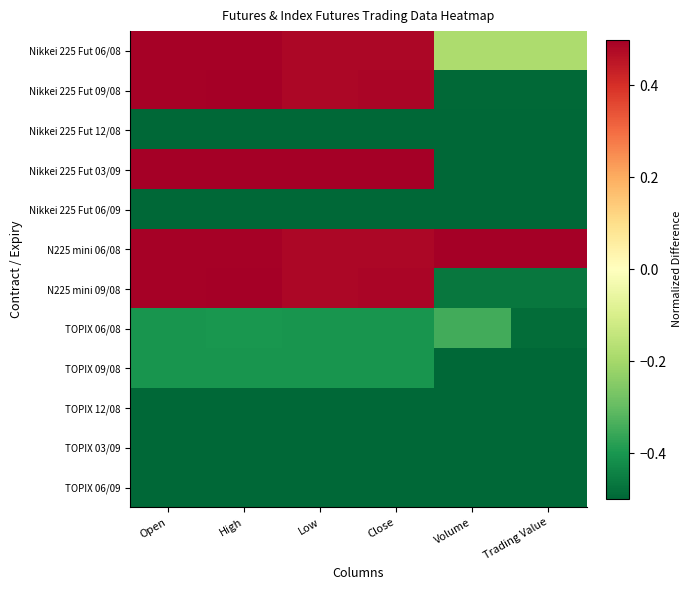

List the series in order of their peak value, lowest first.

Nikkei 225 Fut 12/08, Nikkei 225 Fut 06/09, TOPIX 12/08, TOPIX 03/09, TOPIX 06/09, TOPIX 09/08, TOPIX 06/08, Nikkei 225 Fut 06/08, Nikkei 225 Fut 09/08, N225 mini 09/08, Nikkei 225 Fut 03/09, N225 mini 06/08